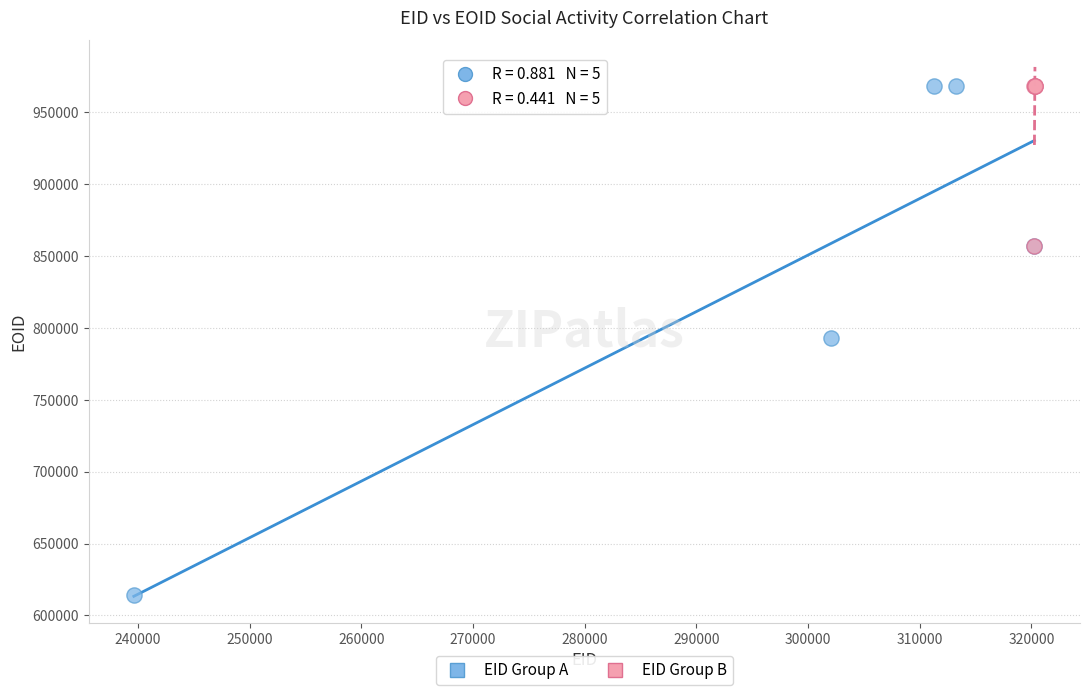

Which series contains the lowest Y value?

EID Group A